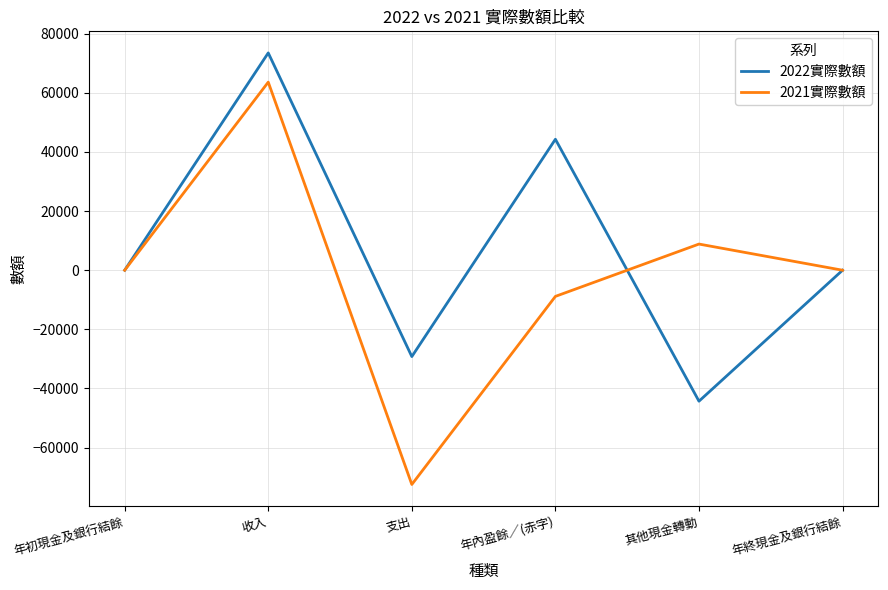

What is the difference between the 2022實際數額 values at 年終現金及銀行結餘 and 支出?

29209